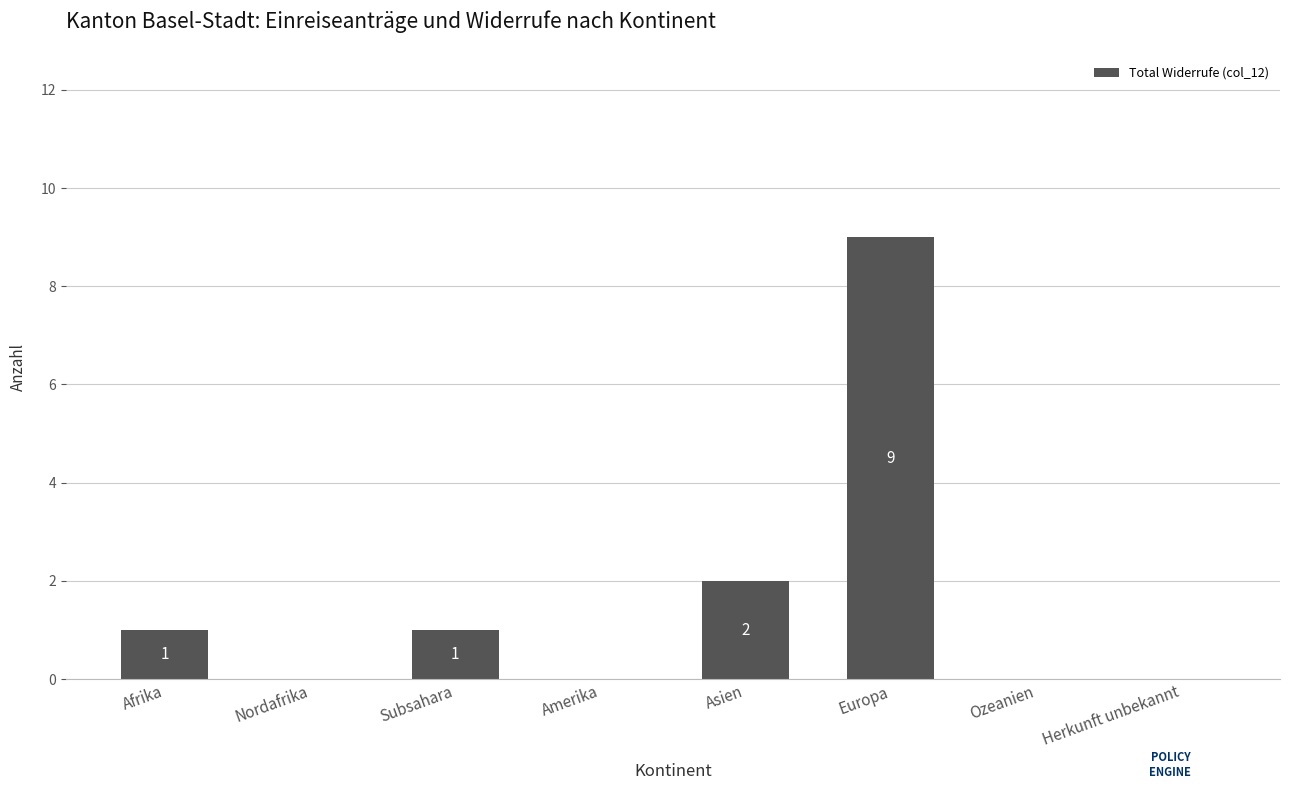

Reading left to right, what are all the values shown in this chart?

Afrika=1	Nordafrika=0	Subsahara=1	Amerika=0	Asien=2	Europa=9	Ozeanien=0	Herkunft unbekannt=0